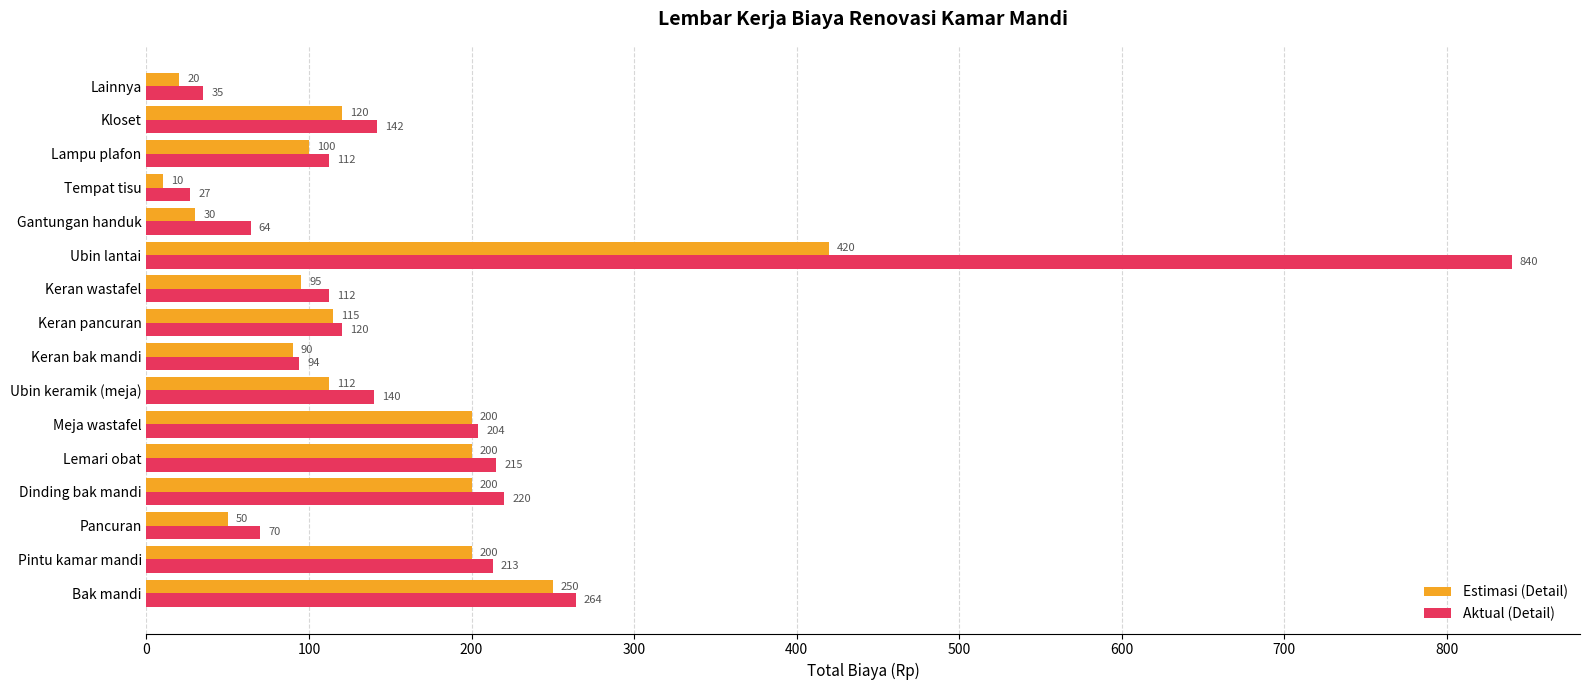

What is the difference between the Aktual (Detail) values at Lemari obat and Keran pancuran?

95.0